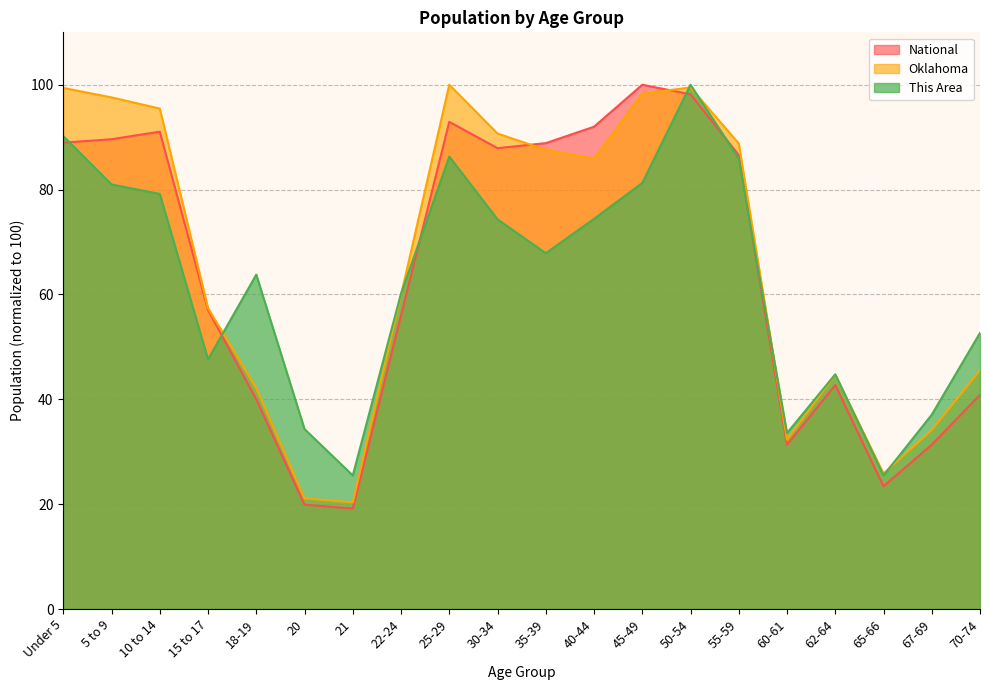

Which series has the largest total across all categories?

Oklahoma